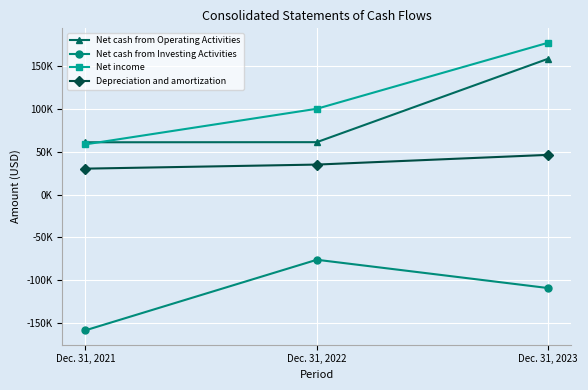

Reading left to right, transcribe all the data shown in this chart.

Net cash from Operating Activities: 61183	61318	158895
Net cash from Investing Activities: -158719	-76213	-109311
Net income: 58758	100376	177623
Depreciation and amortization: 30343	35106	46468